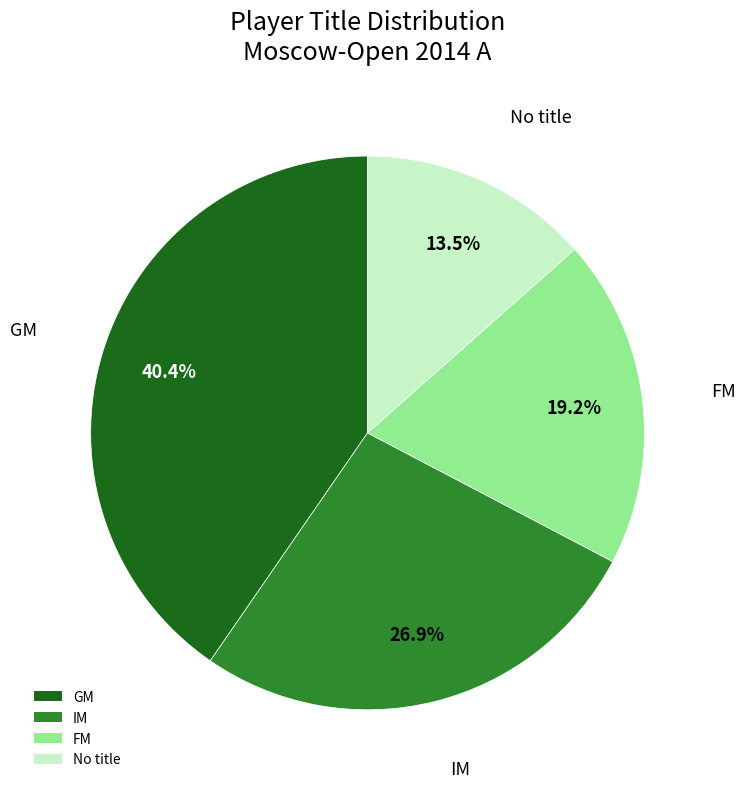

How many segments does this pie chart have?

4